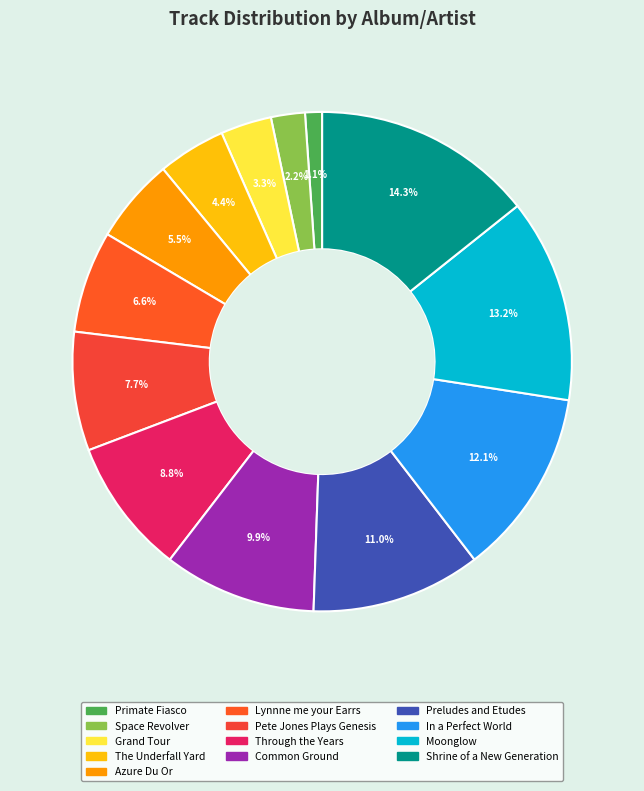

To the nearest percent, what portion does Grand Tour represent?

3%